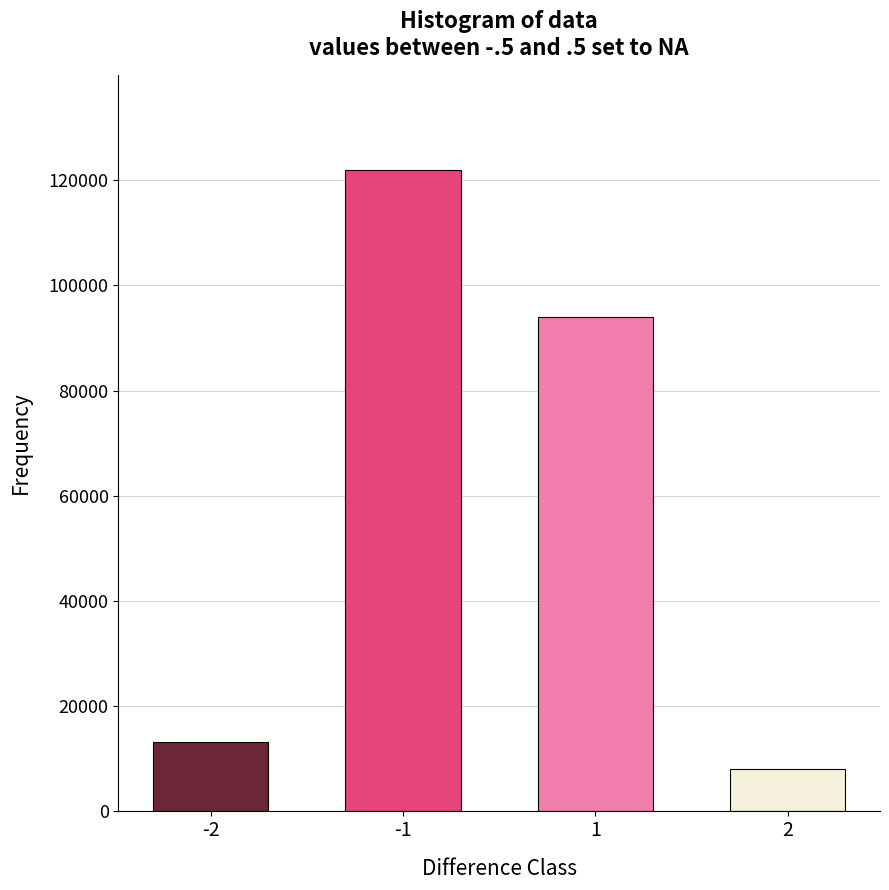

Reading left to right, list all the values displayed in this chart.

-2=13000	-1=122000	1=94000	2=8000